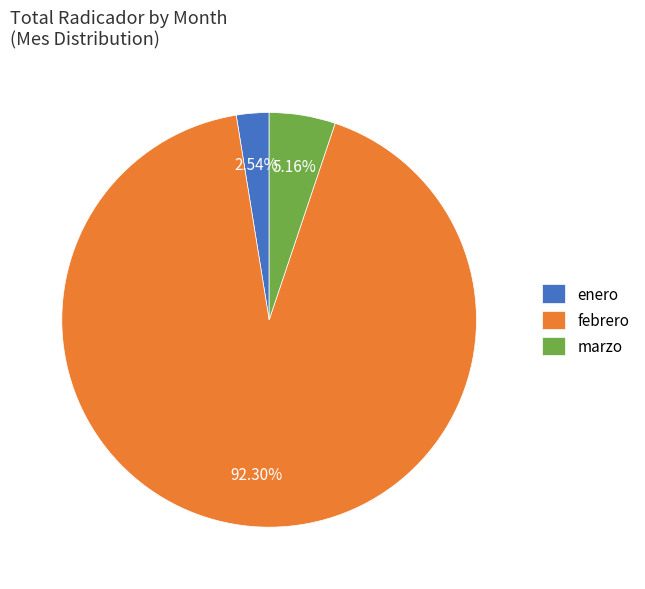

Combined, do febrero and marzo account for over 50%?

Yes